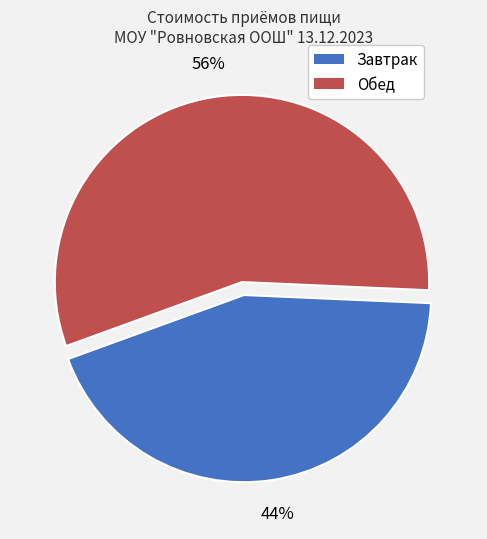

What is the largest slice in the pie chart?

Обед